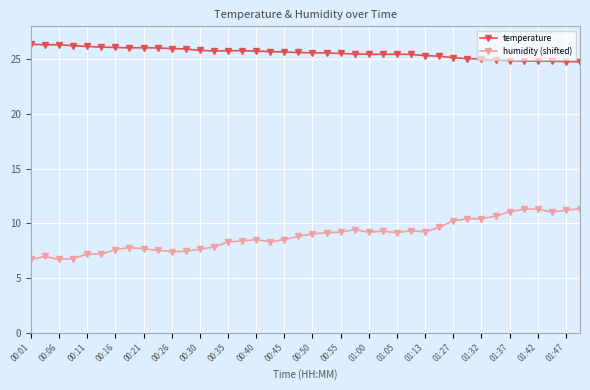

Which series has the largest total across all categories?

temperature